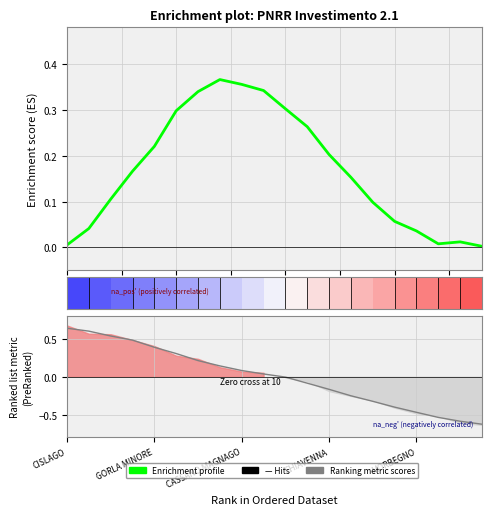

Which has a higher value, 19 or 9?

9